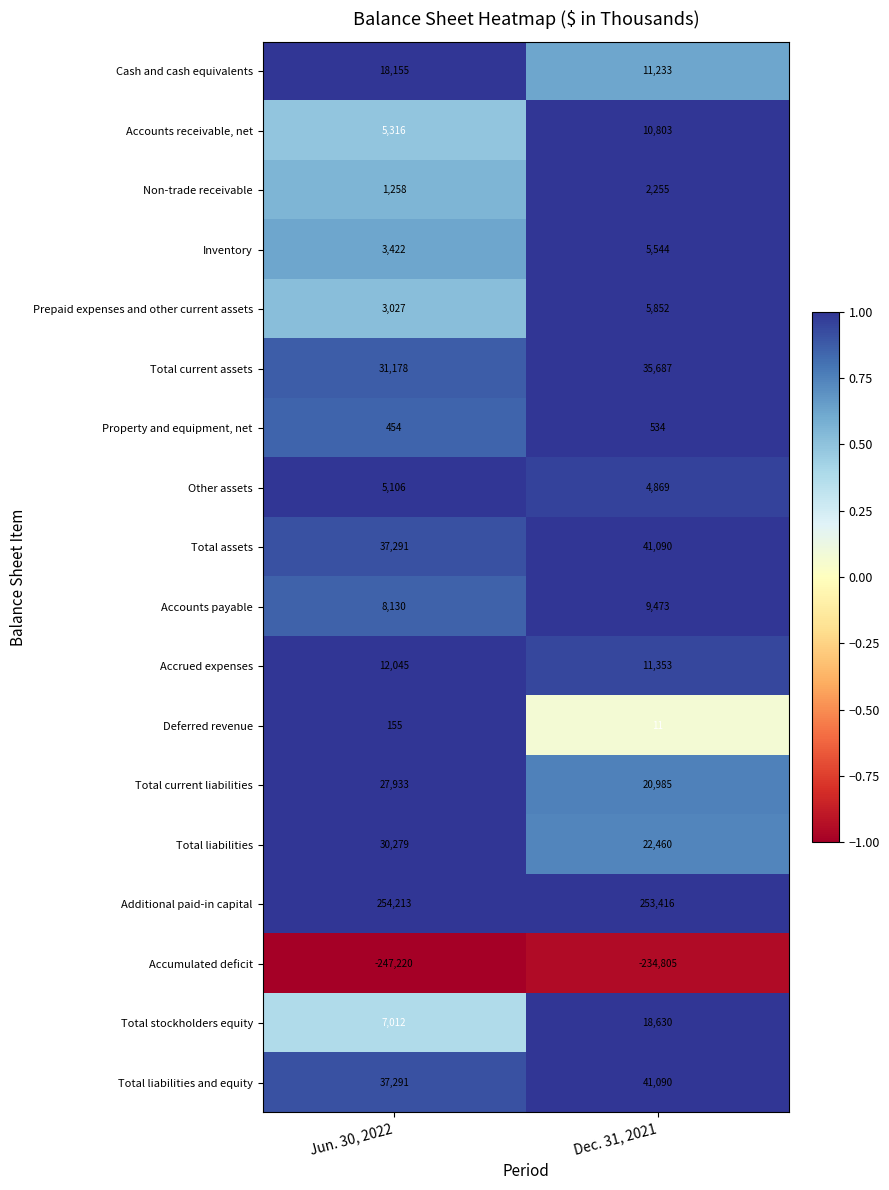

What is the average value of the Total stockholders equity series?

12821